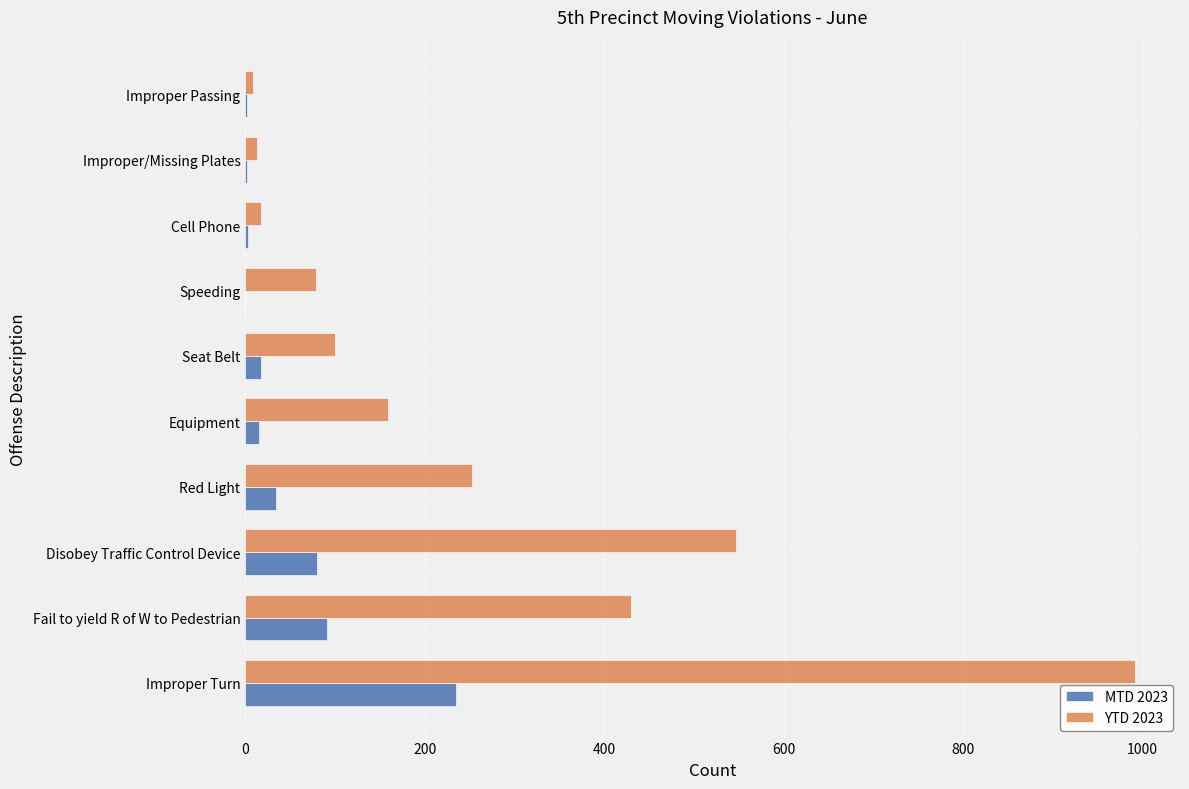

What is the greatest value displayed?

992